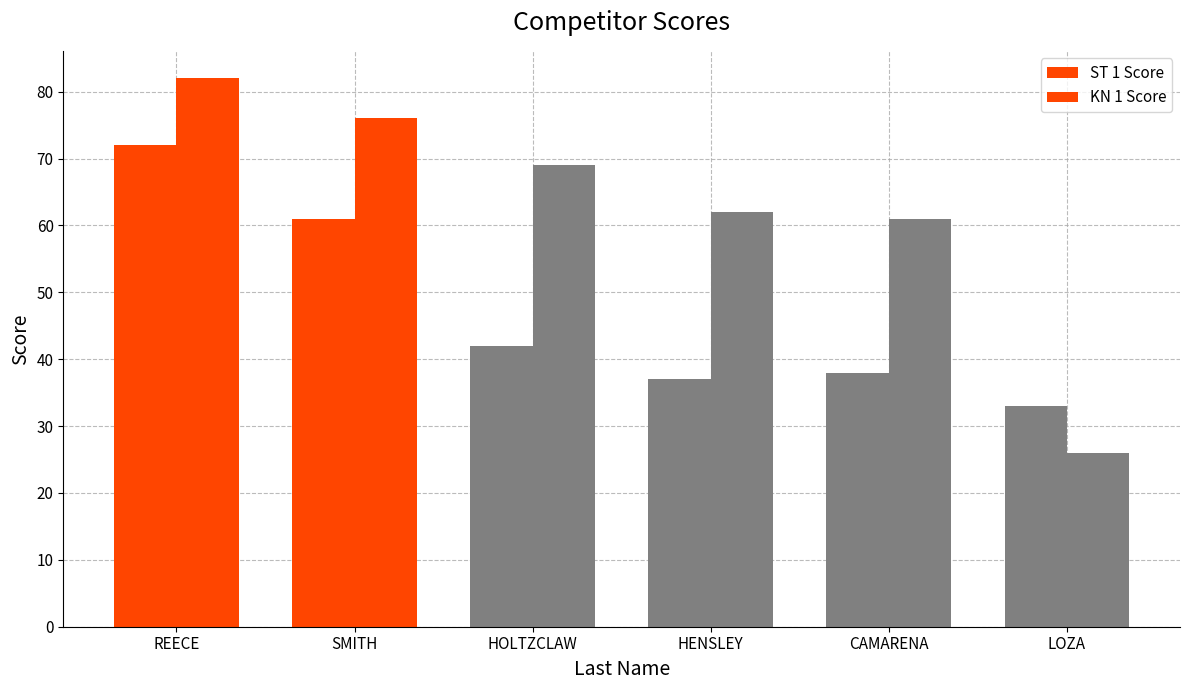

Rank the series by their maximum value, from lowest to highest.

ST 1 Score, KN 1 Score